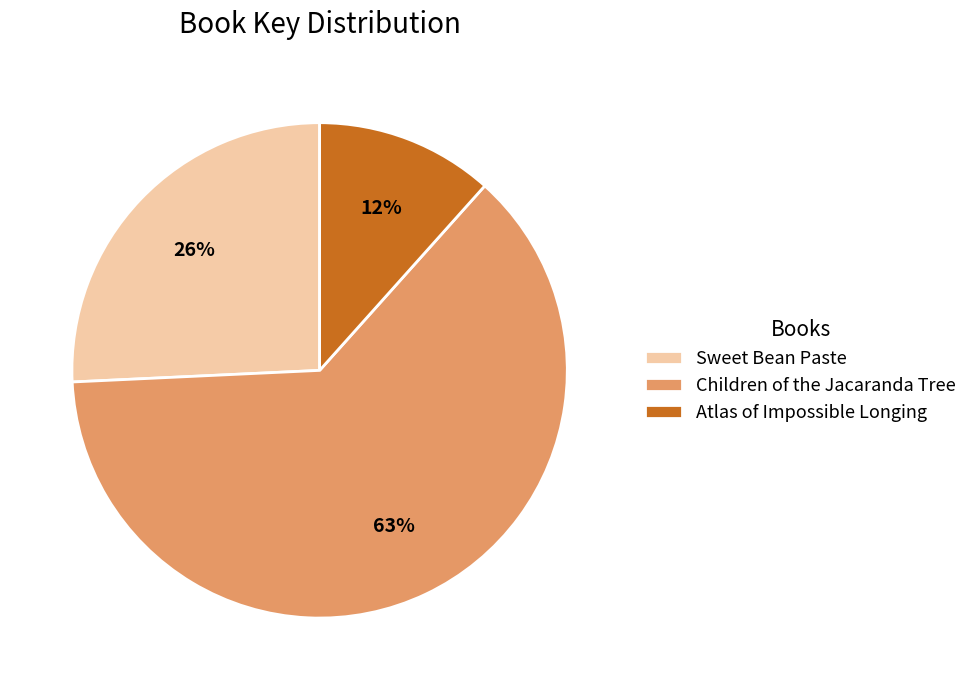

What percentage is the Atlas of Impossible Longing slice, to the nearest percent?

12%